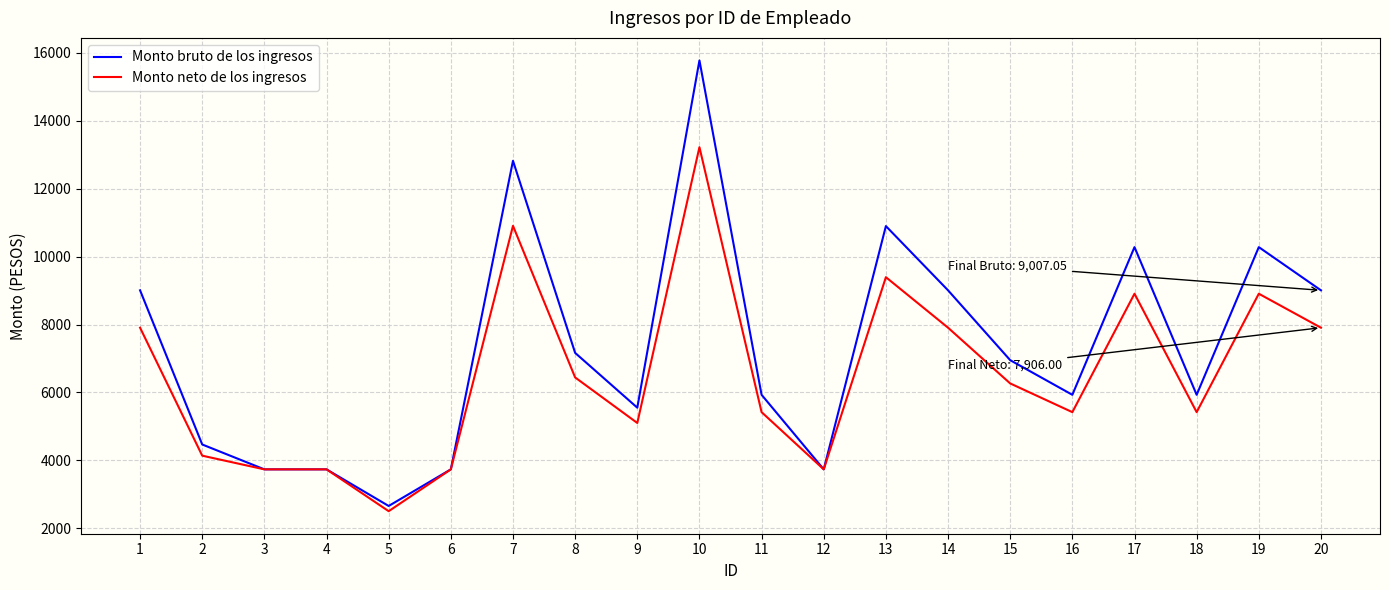

Rank the series by their maximum value, from lowest to highest.

Monto neto de los ingresos, Monto bruto de los ingresos